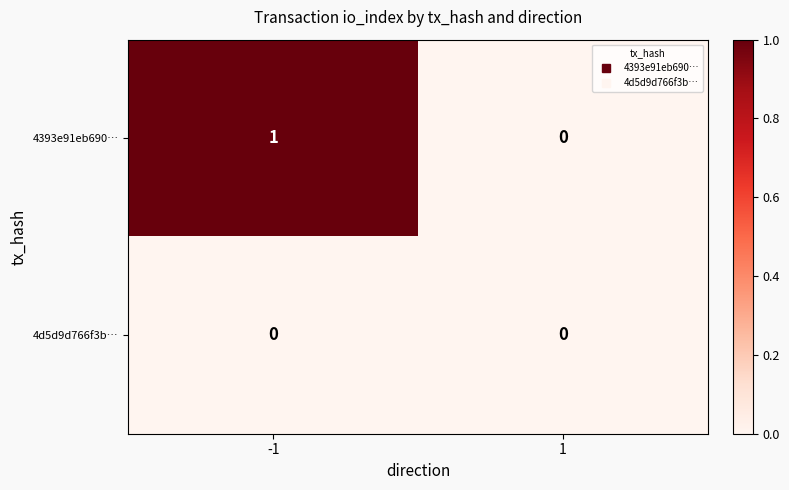

Is it true that 4d5d9d766f3b… equals 0 at 1?

True